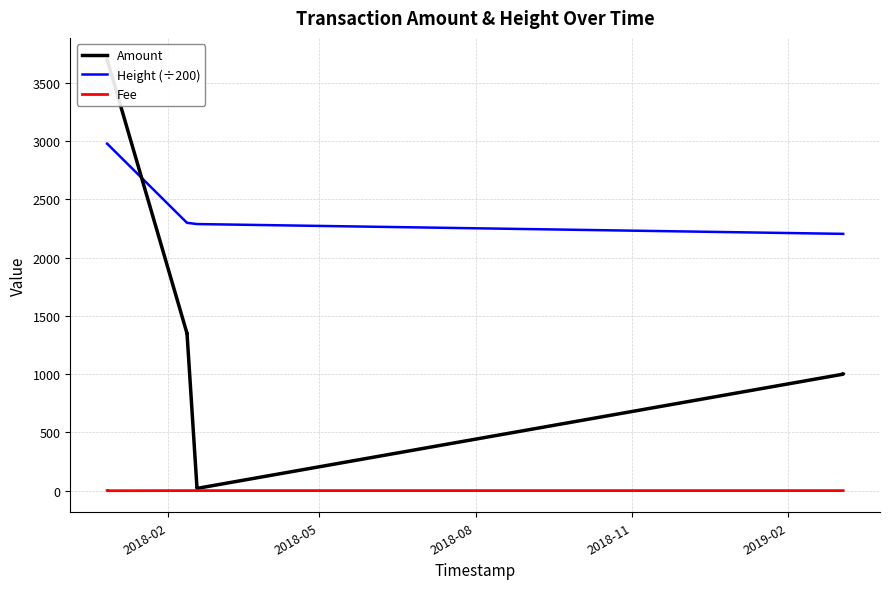

True or false: Height (÷200) and Fee intersect in this chart.

False